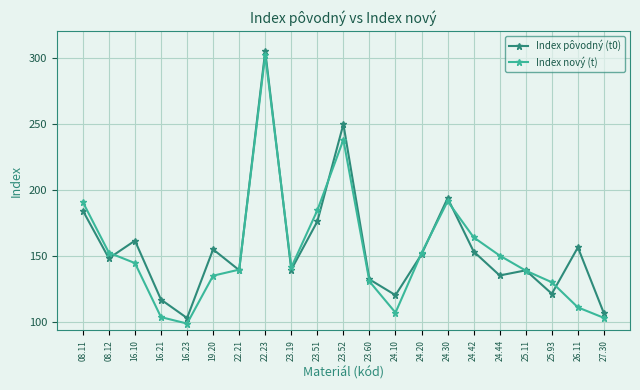

Which series has the widest spread of values?

Index nový (t)